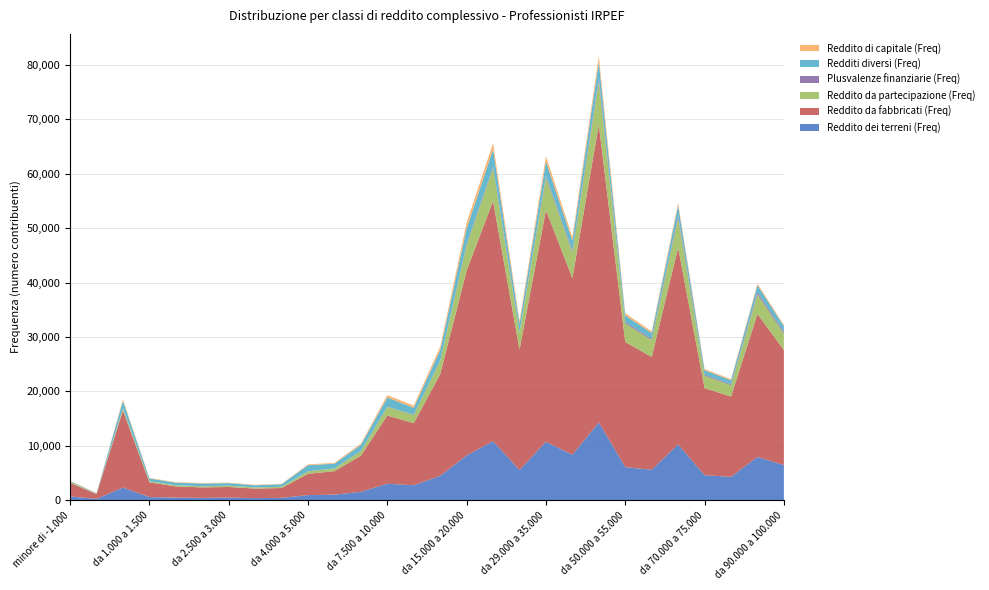

Reading right to left, transcribe all the data shown in this chart.

Reddito dei terreni (Freq): da 90.000 a 100.000=6442	da 80.000 a 90.000=7927	da 75.000 a 80.000=4279	da 70.000 a 75.000=4575	da 60.000 a 70.000=10232	da 55.000 a 60.000=5572	da 50.000 a 55.000=6059	da 40.000 a 50.000=14276	da 35.000 a 40.000=8324	da 29.000 a 35.000=10725	da 26.000 a 29.000=5528	da 20.000 a 26.000=10839	da 15.000 a 20.000=8203	da 12.000 a 15.000=4458	da 10.000 a 12.000=2732	da 7.500 a 10.000=3006	da 6.000 a 7.500=1524	da 5.000 a 6.000=1000	da 4.000 a 5.000=922	da 3.500 a 4.000=415	da 3.000 a 3.500=364	da 2.500 a 3.000=462	da 2.000 a 2.500=406	da 1.500 a 2.000=452	da 1.000 a 1.500=556	da 0 a 1.000=2312	da -1.000 a 0=223	minore di -1.000=678
Reddito da fabbricati (Freq): da 90.000 a 100.000=21153	da 80.000 a 90.000=26276	da 75.000 a 80.000=14748	da 70.000 a 75.000=16012	da 60.000 a 70.000=36167	da 55.000 a 60.000=20740	da 50.000 a 55.000=23010	da 40.000 a 50.000=54736	da 35.000 a 40.000=32480	da 29.000 a 35.000=42588	da 26.000 a 29.000=22153	da 20.000 a 26.000=44118	da 15.000 a 20.000=33984	da 12.000 a 15.000=18702	da 10.000 a 12.000=11409	da 7.500 a 10.000=12542	da 6.000 a 7.500=6657	da 5.000 a 6.000=4318	da 4.000 a 5.000=3917	da 3.500 a 4.000=1807	da 3.000 a 3.500=1751	da 2.500 a 3.000=1954	da 2.000 a 2.500=1926	da 1.500 a 2.000=2068	da 1.000 a 1.500=2711	da 0 a 1.000=14161	da -1.000 a 0=883	minore di -1.000=2492
Reddito da partecipazione (Freq): da 90.000 a 100.000=3018	da 80.000 a 90.000=3632	da 75.000 a 80.000=2097	da 70.000 a 75.000=2275	da 60.000 a 70.000=5454	da 55.000 a 60.000=3122	da 50.000 a 55.000=3408	da 40.000 a 50.000=7974	da 35.000 a 40.000=4724	da 29.000 a 35.000=6025	da 26.000 a 29.000=3104	da 20.000 a 26.000=6103	da 15.000 a 20.000=4690	da 12.000 a 15.000=2441	da 10.000 a 12.000=1515	da 7.500 a 10.000=1575	da 6.000 a 7.500=833	da 5.000 a 6.000=500	da 4.000 a 5.000=447	da 3.500 a 4.000=218	da 3.000 a 3.500=214	da 2.500 a 3.000=219	da 2.000 a 2.500=201	da 1.500 a 2.000=193	da 1.000 a 1.500=192	da 0 a 1.000=390	da -1.000 a 0=66	minore di -1.000=157
Plusvalenze finanziarie (Freq): da 90.000 a 100.000=330	da 80.000 a 90.000=386	da 75.000 a 80.000=175	da 70.000 a 75.000=205	da 60.000 a 70.000=477	da 55.000 a 60.000=223	da 50.000 a 55.000=259	da 40.000 a 50.000=620	da 35.000 a 40.000=270	da 29.000 a 35.000=297	da 26.000 a 29.000=151	da 20.000 a 26.000=246	da 15.000 a 20.000=167	da 12.000 a 15.000=80	da 10.000 a 12.000=41	da 7.500 a 10.000=50	da 6.000 a 7.500=34	da 5.000 a 6.000=19	da 4.000 a 5.000=19	da 3.500 a 4.000=8	da 3.000 a 3.500=4	da 2.500 a 3.000=11	da 2.000 a 2.500=9	da 1.500 a 2.000=9	da 1.000 a 1.500=5	da 0 a 1.000=14	da -1.000 a 0=0	minore di -1.000=12
Redditi diversi (Freq): da 90.000 a 100.000=1036	da 80.000 a 90.000=1272	da 75.000 a 80.000=728	da 70.000 a 75.000=815	da 60.000 a 70.000=1835	da 55.000 a 60.000=1052	da 50.000 a 55.000=1196	da 40.000 a 50.000=2984	da 35.000 a 40.000=1886	da 29.000 a 35.000=2595	da 26.000 a 29.000=1463	da 20.000 a 26.000=3188	da 15.000 a 20.000=2879	da 12.000 a 15.000=1903	da 10.000 a 12.000=1269	da 7.500 a 10.000=1684	da 6.000 a 7.500=1078	da 5.000 a 6.000=854	da 4.000 a 5.000=1116	da 3.500 a 4.000=462	da 3.000 a 3.500=396	da 2.500 a 3.000=473	da 2.000 a 2.500=507	da 1.500 a 2.000=485	da 1.000 a 1.500=516	da 0 a 1.000=1371	da -1.000 a 0=69	minore di -1.000=151
Reddito di capitale (Freq): da 90.000 a 100.000=210	da 80.000 a 90.000=298	da 75.000 a 80.000=201	da 70.000 a 75.000=210	da 60.000 a 70.000=478	da 55.000 a 60.000=324	da 50.000 a 55.000=403	da 40.000 a 50.000=1032	da 35.000 a 40.000=664	da 29.000 a 35.000=995	da 26.000 a 29.000=548	da 20.000 a 26.000=1134	da 15.000 a 20.000=1085	da 12.000 a 15.000=637	da 10.000 a 12.000=393	da 7.500 a 10.000=441	da 6.000 a 7.500=244	da 5.000 a 6.000=153	da 4.000 a 5.000=147	da 3.500 a 4.000=73	da 3.000 a 3.500=77	da 2.500 a 3.000=87	da 2.000 a 2.500=88	da 1.500 a 2.000=84	da 1.000 a 1.500=97	da 0 a 1.000=275	da -1.000 a 0=46	minore di -1.000=88